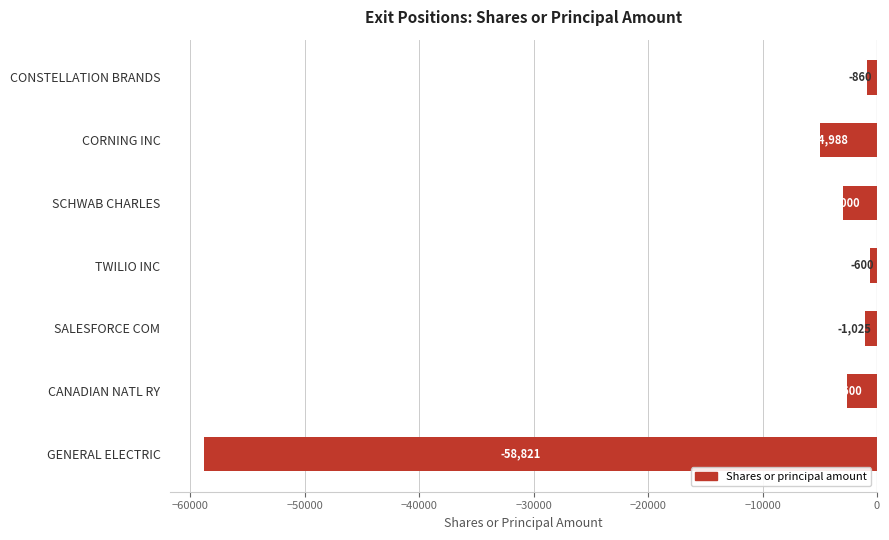

Which has a higher value, SCHWAB CHARLES or SALESFORCE COM?

SALESFORCE COM